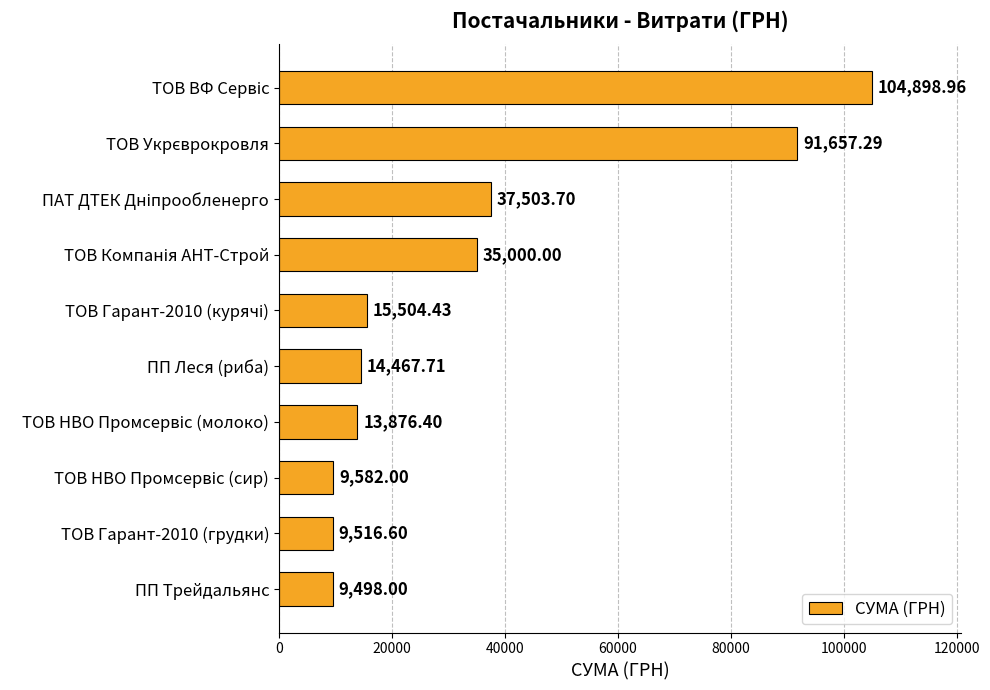

Which category has the lowest value across all series?

ПП Трейдальянс